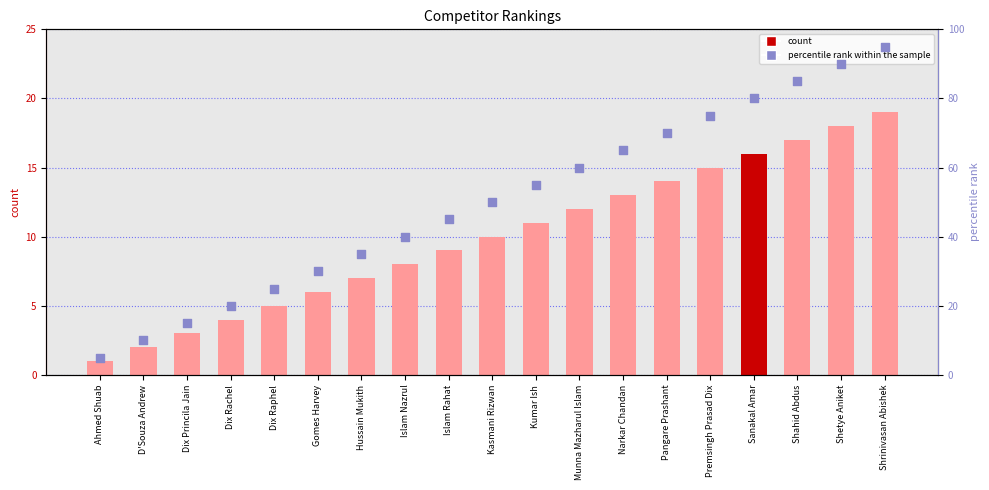

Which series contains the highest Y value?

percentile rank within the sample